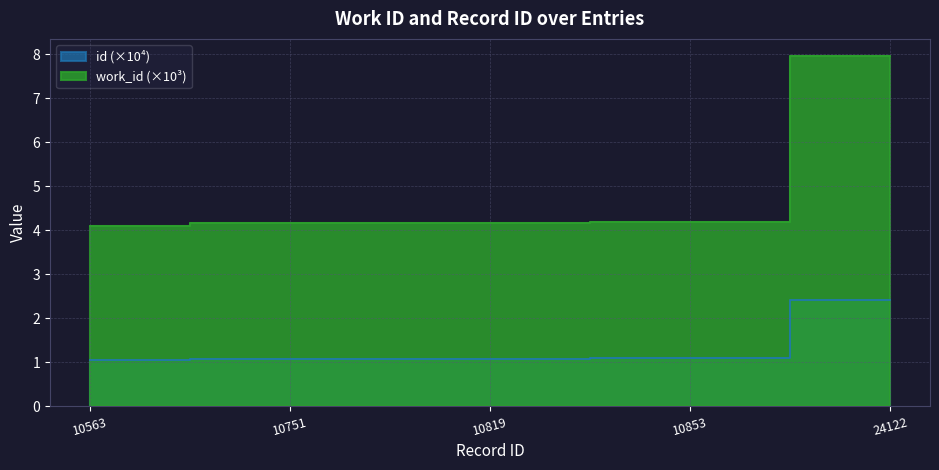

True or false: work_id has a value of 8.0 at 24122.

True